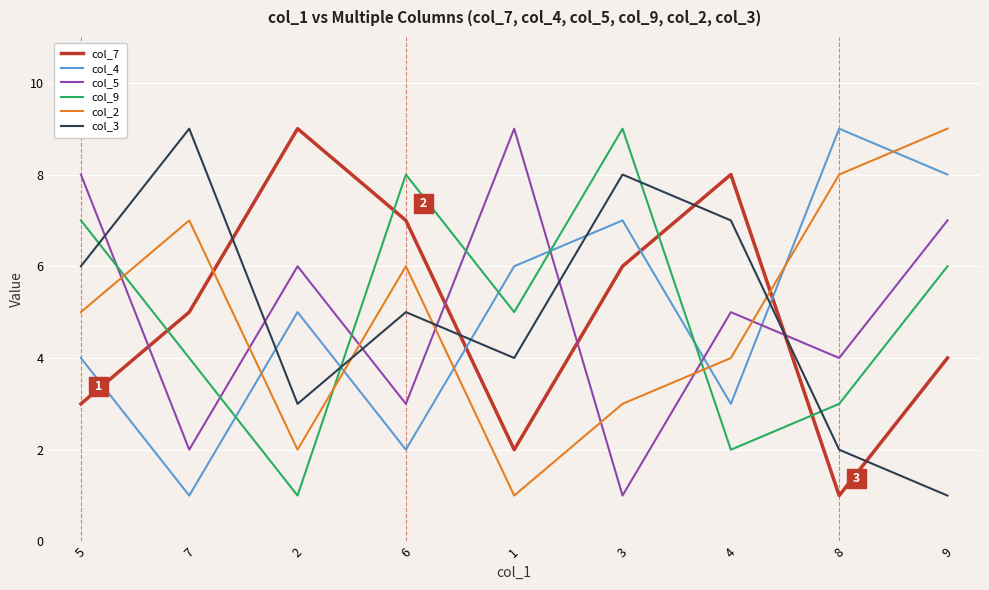

True or false: col_2 has a value of 3 at 9.

False